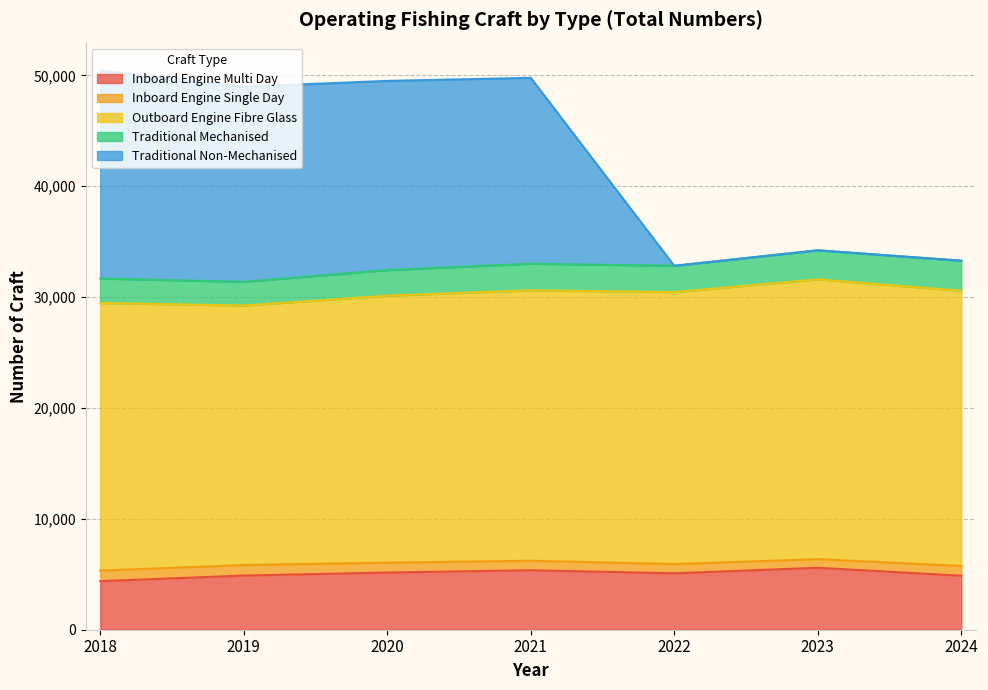

What is the total value across all series at 2022?

32823